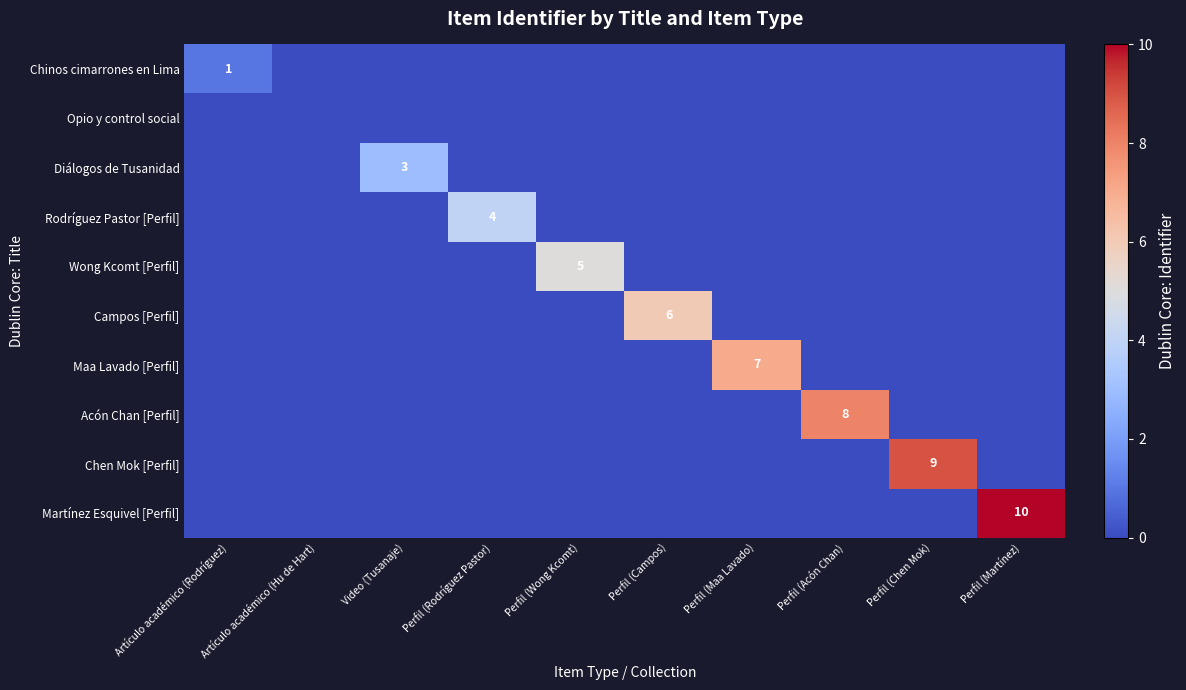

Which series changed the most between Perfil (Chen Mok) and Perfil (Martínez)?

Martínez Esquivel [Perfil]